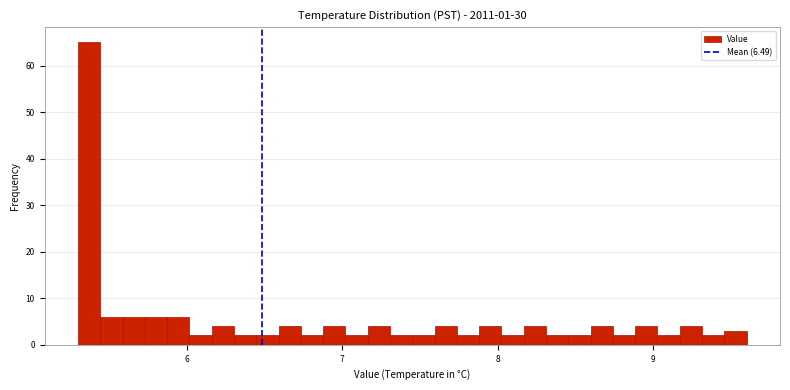

Read against the x-axis, roughly where is the centre of the tallest bar?

5.4